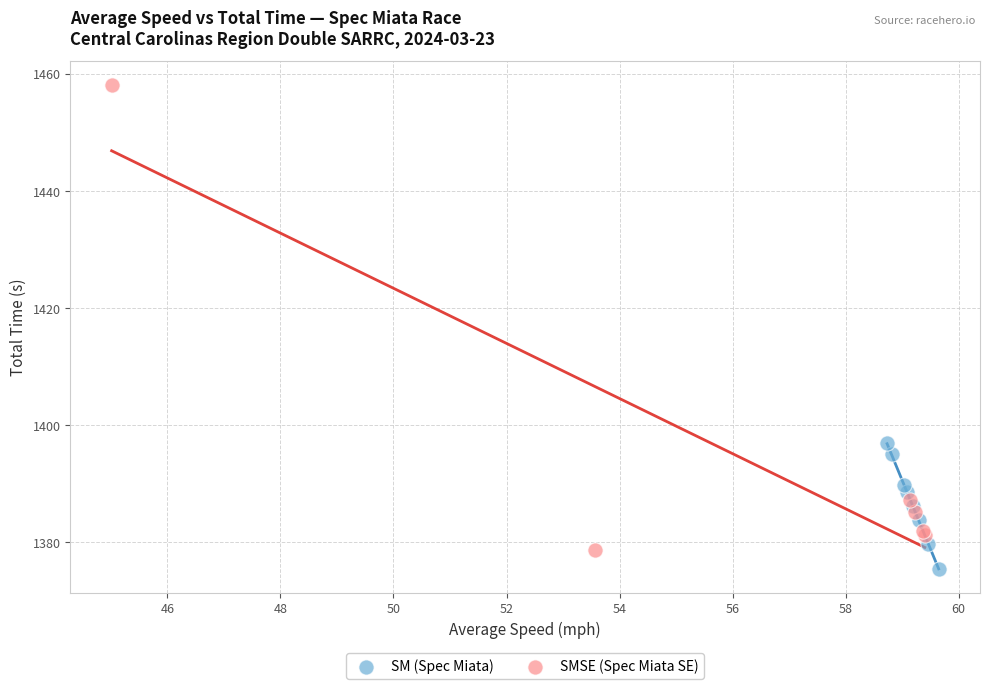

Which series has the widest spread of Y values?

SMSE (Spec Miata SE)